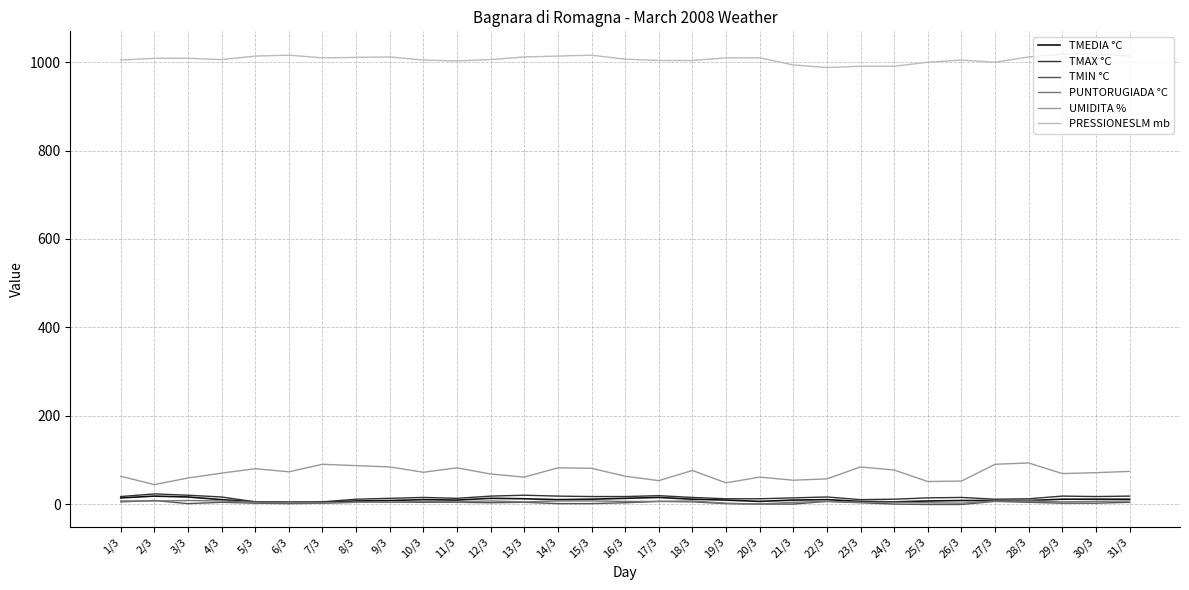

Which series has the largest total across all categories?

PRESSIONESLM mb